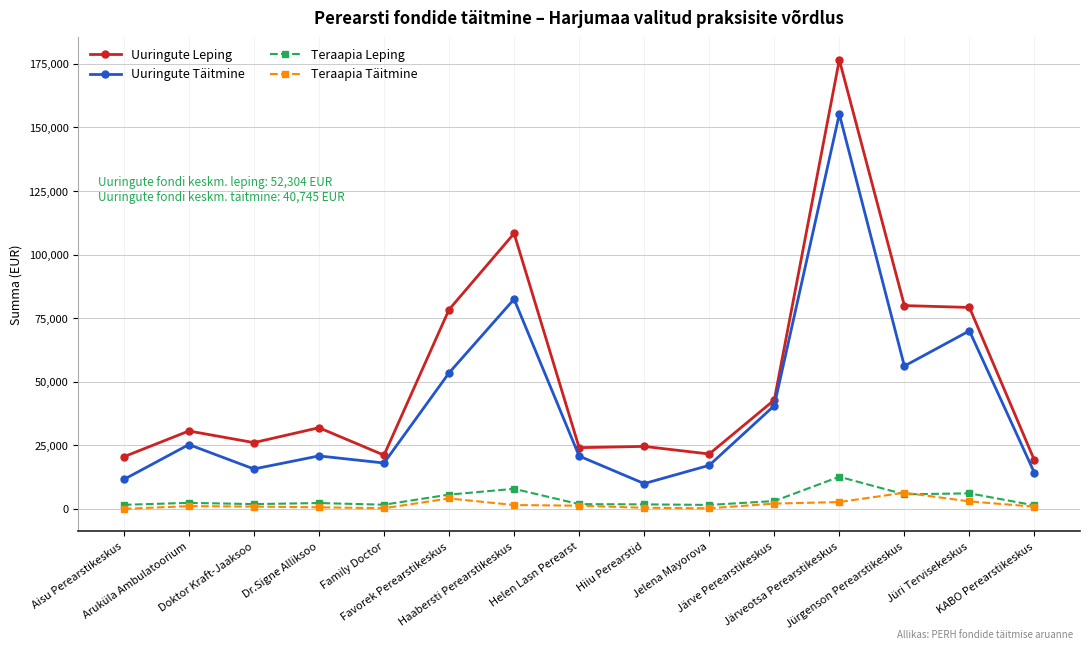

How many lines are shown in the chart?

4